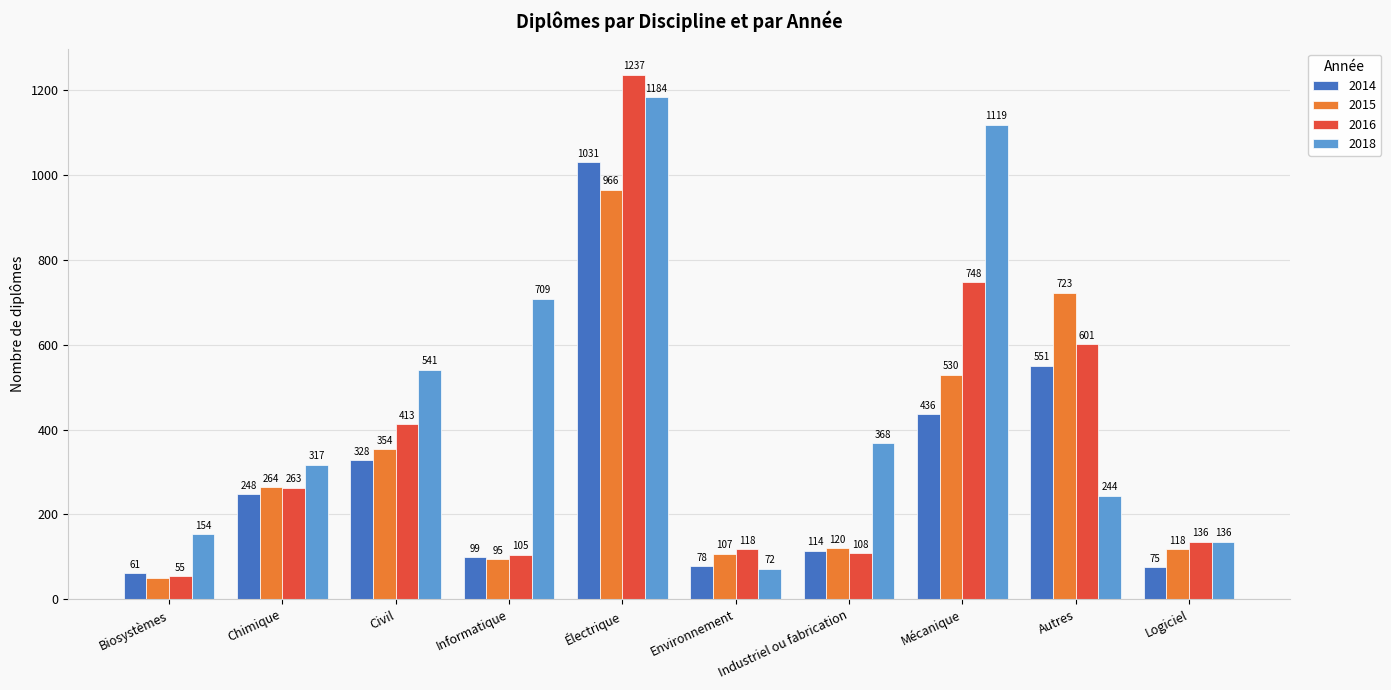

At which label is 2018 closest to 628?

Informatique